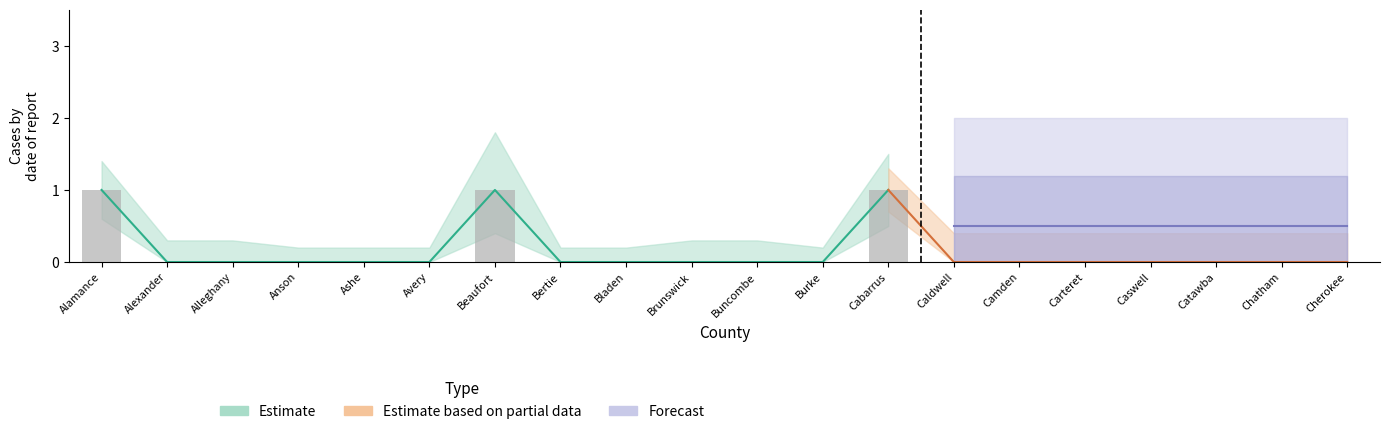

Does the chart contain stacked bars?

No